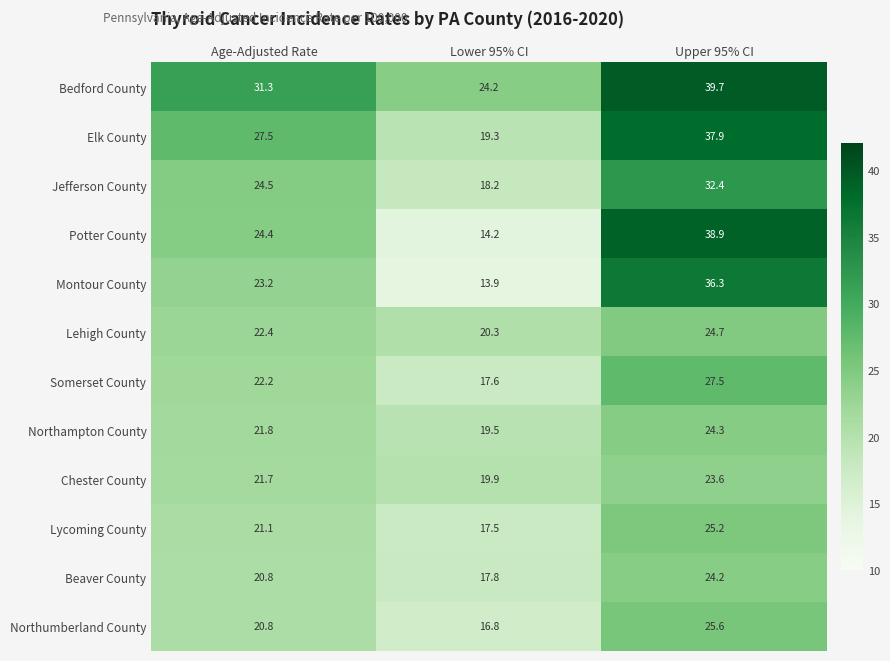

How many values in the Lycoming County series are below 21?

1